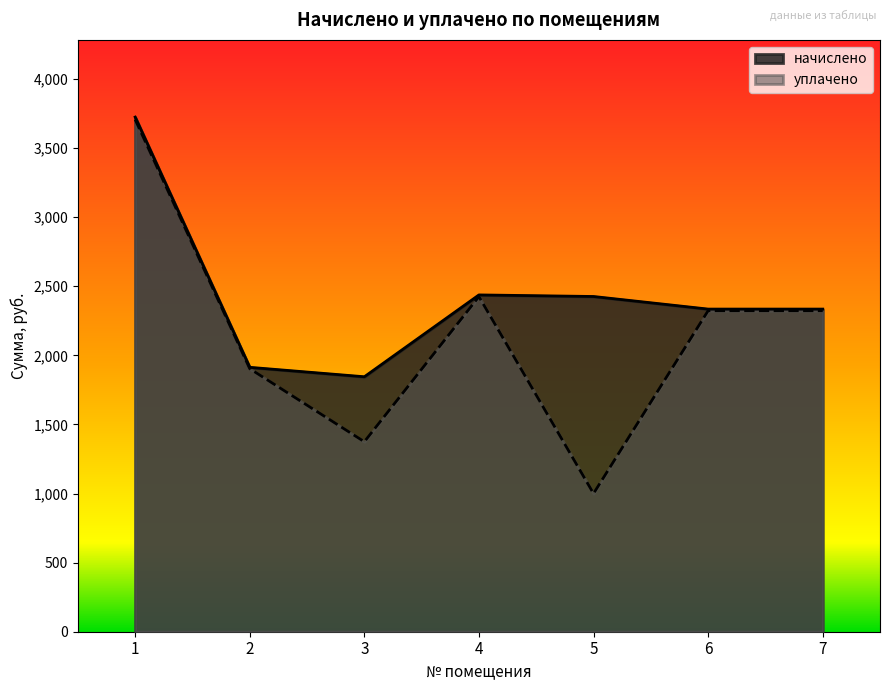

True or false: уплачено has more than 0 interior local peaks.

True